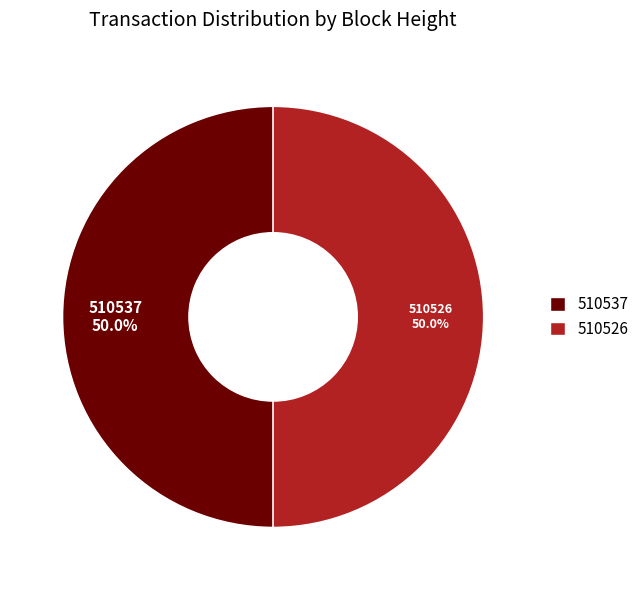

How many segments does this pie chart have?

2